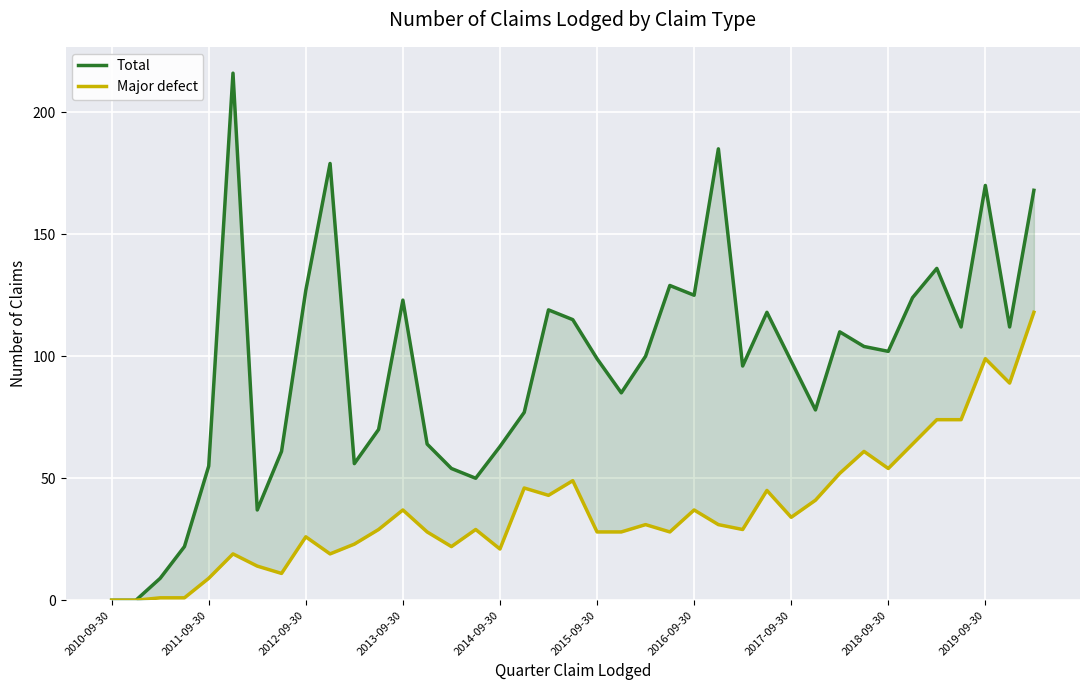

At how many categories does at least one series exceed 91?

23